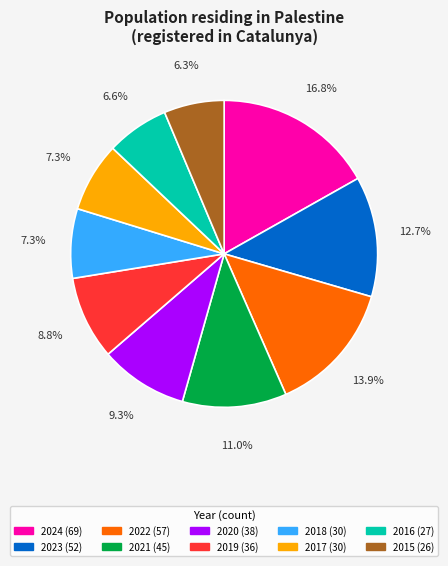

Is it true that 2017 is 7% of the pie?

True